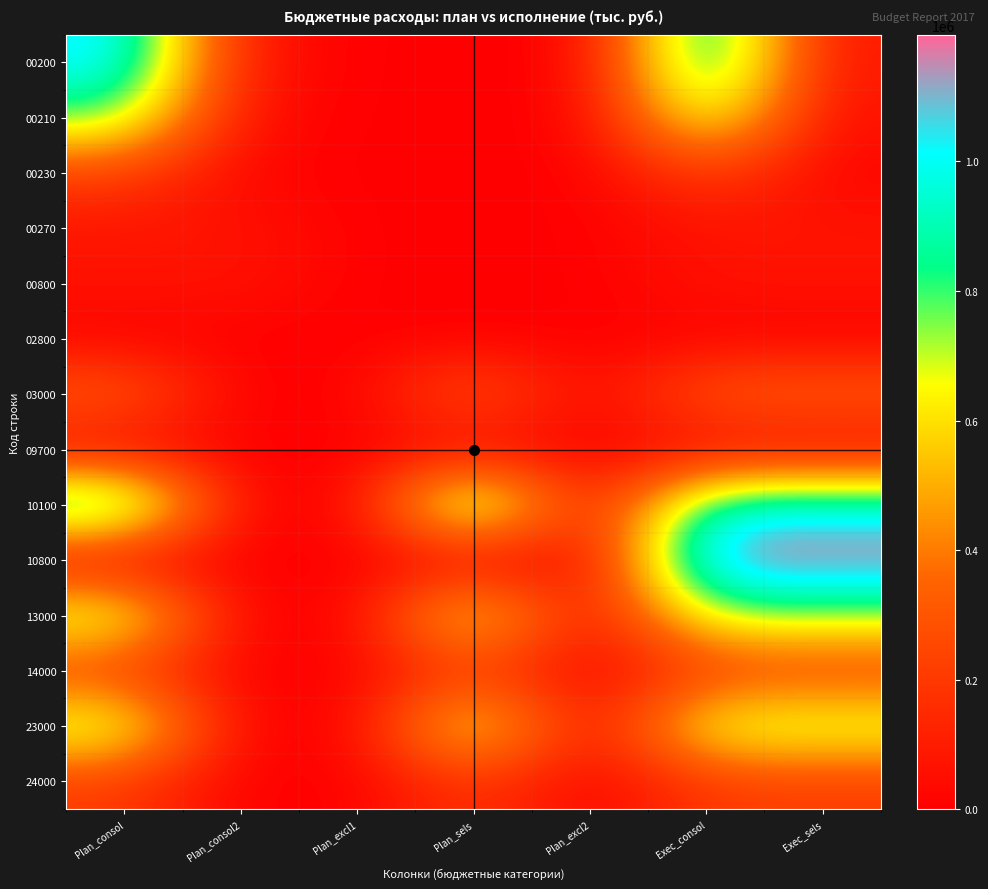

Reading left to right, list all the values displayed in this chart.

00200: Plan_consol=1062799.0	Plan_consol2=69019.0	Plan_excl1=0.0	Plan_sels=0.0	Plan_excl2=0.0	Exec_consol=1062799.0	Exec_sels=69019.0
00210: Plan_consol=800666.0	Plan_consol2=45000.0	Plan_excl1=0.0	Plan_sels=0.0	Plan_excl2=0.0	Exec_consol=800666.0	Exec_sels=45000.0
00230: Plan_consol=232042.3	Plan_consol2=15202.3	Plan_excl1=0.0	Plan_sels=0.0	Plan_excl2=0.0	Exec_consol=232042.3	Exec_sels=15202.3
00270: Plan_consol=69019.0	Plan_consol2=69019.0	Plan_excl1=0.0	Plan_sels=0.0	Plan_excl2=0.0	Exec_consol=69019.0	Exec_sels=69019.0
00800: Plan_consol=69019.0	Plan_consol2=69019.0	Plan_excl1=0.0	Plan_sels=0.0	Plan_excl2=0.0	Exec_consol=69019.0	Exec_sels=69019.0
02800: Plan_consol=2000.0	Plan_consol2=0.0	Plan_excl1=0.0	Plan_sels=2000.0	Plan_excl2=0.0	Exec_consol=0.0	Exec_sels=0.0
03000: Plan_consol=345706.0	Plan_consol2=0.0	Plan_excl1=0.0	Plan_sels=345706.0	Plan_excl2=0.0	Exec_consol=338797.4	Exec_sels=338797.4
09700: Plan_consol=12550.0	Plan_consol2=0.0	Plan_excl1=0.0	Plan_sels=12550.0	Plan_excl2=0.0	Exec_consol=12550.0	Exec_sels=12550.0
10100: Plan_consol=1045089.0	Plan_consol2=0.0	Plan_excl1=0.0	Plan_sels=1045089.0	Plan_excl2=0.0	Exec_consol=984193.4	Exec_sels=984193.4
10800: Plan_consol=0.0	Plan_consol2=0.0	Plan_excl1=0.0	Plan_sels=0.0	Plan_excl2=0.0	Exec_consol=1195696.6	Exec_sels=1195696.6
13000: Plan_consol=770755.0	Plan_consol2=0.0	Plan_excl1=0.0	Plan_sels=770755.0	Plan_excl2=0.0	Exec_consol=742788.1	Exec_sels=742788.1
14000: Plan_consol=209278.0	Plan_consol2=0.0	Plan_excl1=0.0	Plan_sels=209278.0	Plan_excl2=0.0	Exec_consol=209253.4	Exec_sels=209253.4
23000: Plan_consol=770755.0	Plan_consol2=0.0	Plan_excl1=0.0	Plan_sels=770755.0	Plan_excl2=0.0	Exec_consol=742788.1	Exec_sels=742788.1
24000: Plan_consol=209278.0	Plan_consol2=0.0	Plan_excl1=0.0	Plan_sels=209278.0	Plan_excl2=0.0	Exec_consol=209253.4	Exec_sels=209253.4